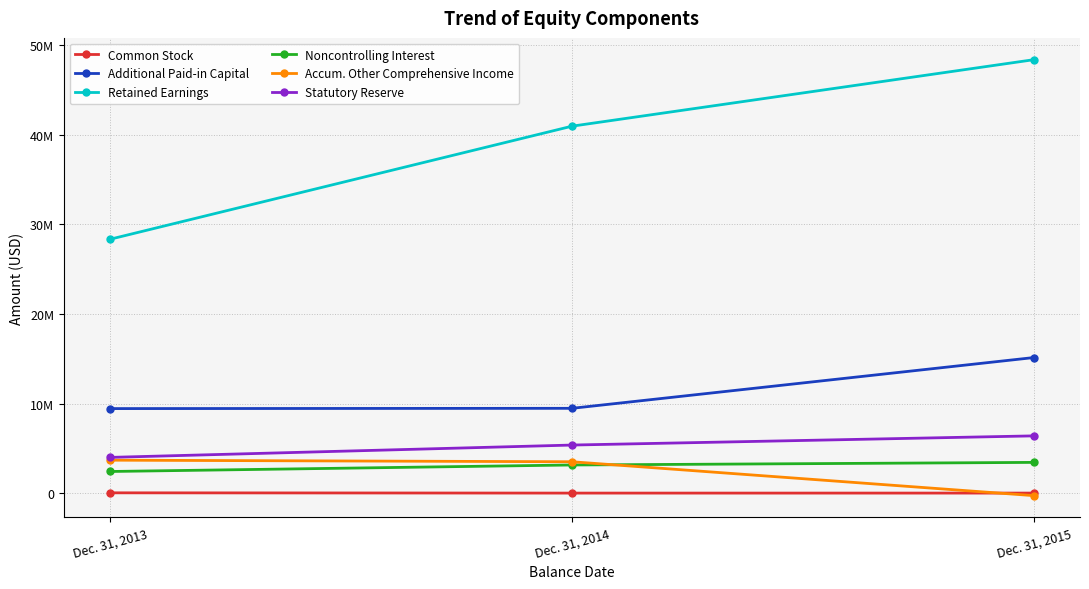

What is the value of the Additional Paid-in Capital point at the 1st from the left?

9443230